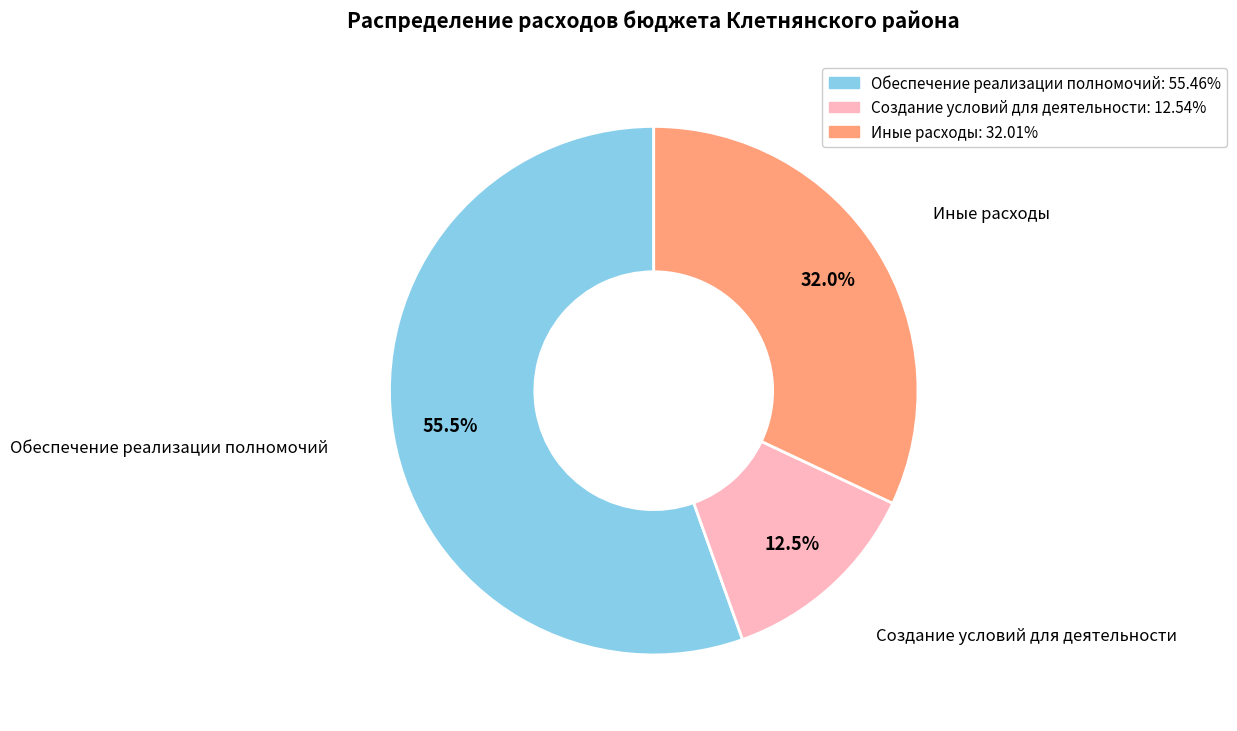

What is the largest slice in the pie chart?

Обеспечение реализации полномочий